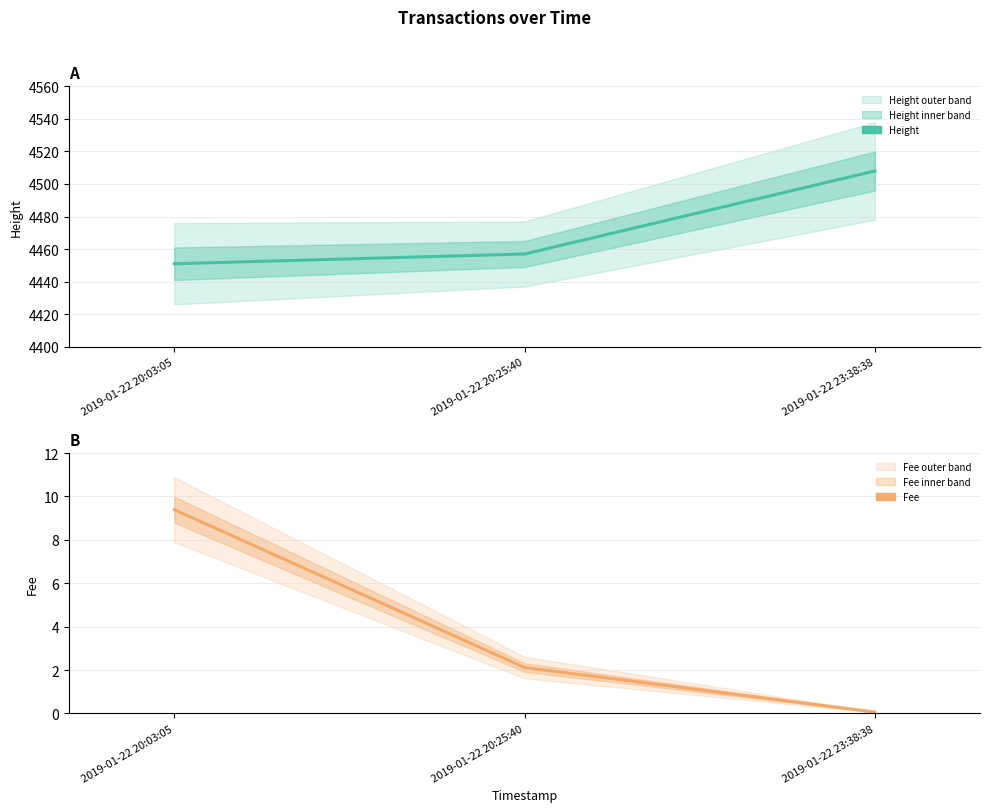

Is it true that Fee equals 0.1 at 2019-01-22 23:38:38?

True